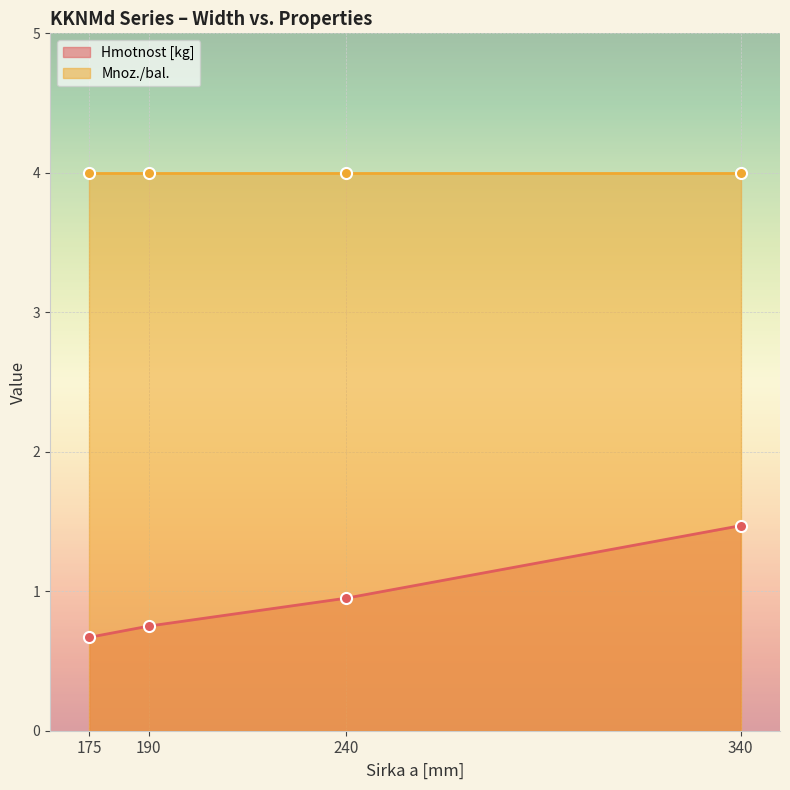

Between 190 and 175, which is larger?

190